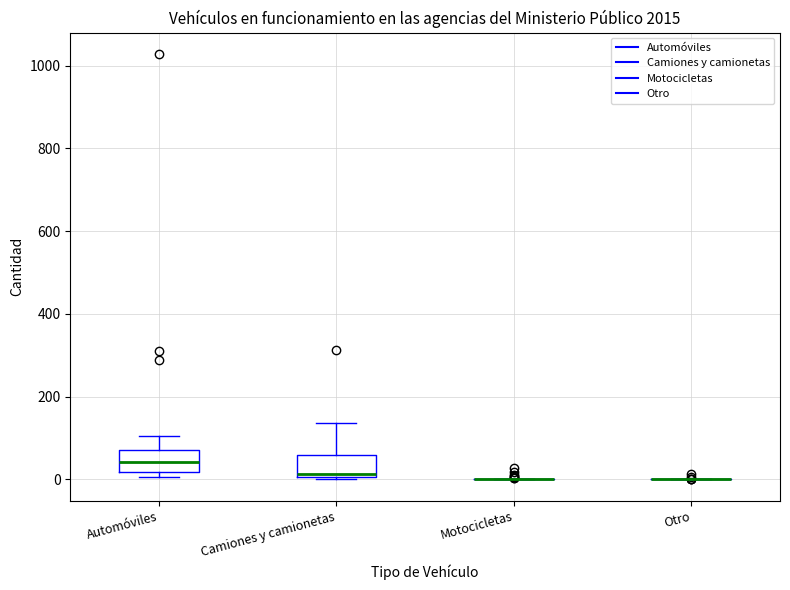

Reading left to right, transcribe this box plot: for each box, give where its median line is, the range the box spans, and where its two whiskers end, as read against the y-axis. The values are not printed on the chart, so give them approximately, as read against the axis.

Automóviles: median 40, box 20 to 80, whiskers 0 to 100
Camiones y camionetas: median 20, box 0 to 60, whiskers 0 (just below the box's lower edge) to 140
Motocicletas: box collapsed to a line at 0, whiskers 0 to 0
Otro: box collapsed to a line at 0, whiskers 0 to 0